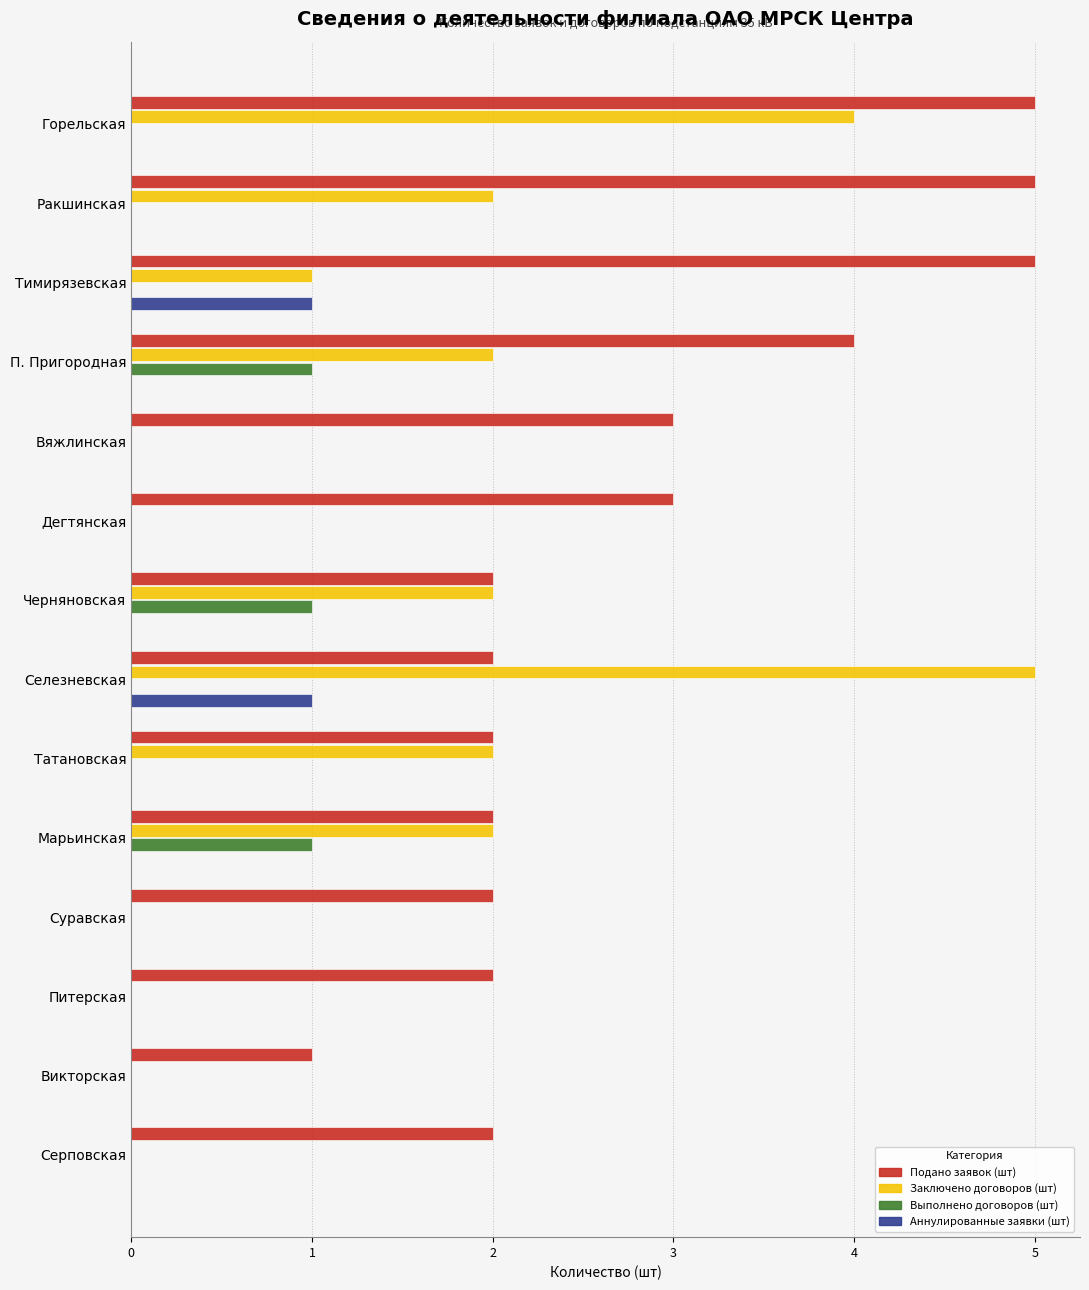

The Выполнено договоров (шт) series shows 0 at Суравская. True or false?

True